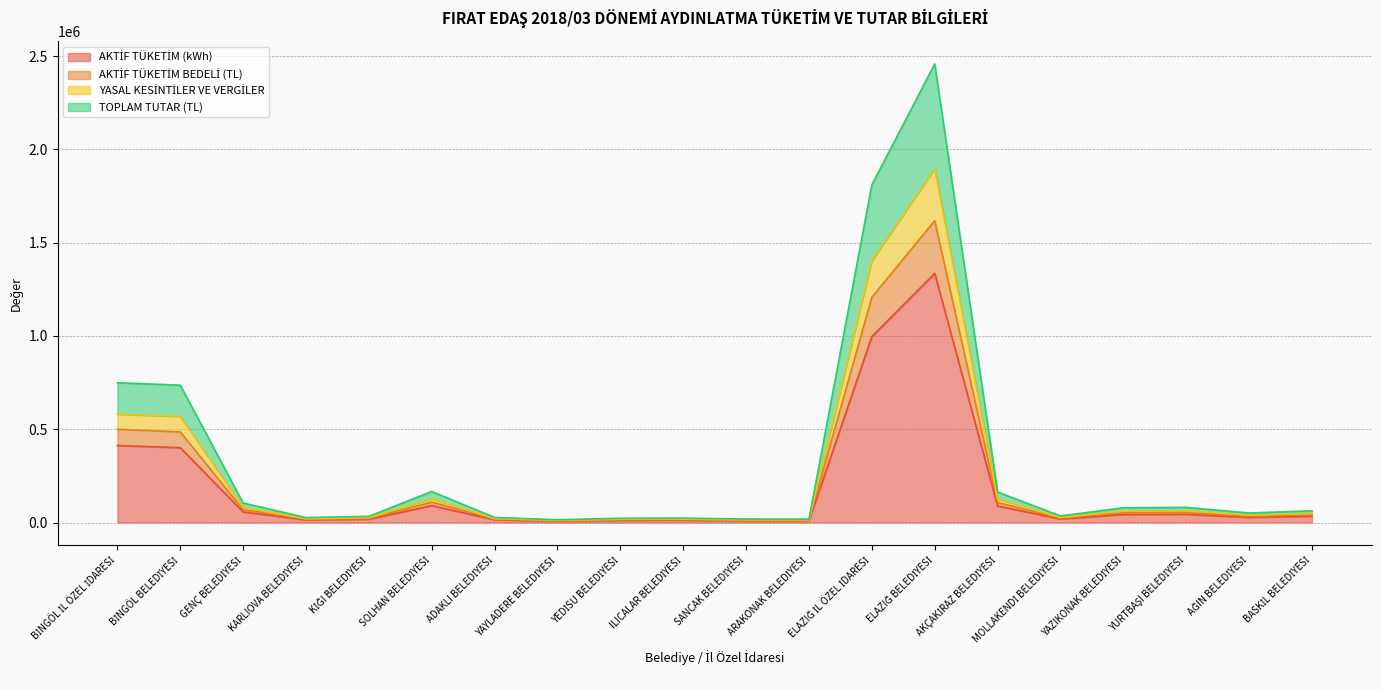

What are all the series names shown in the legend?

AKTİF TÜKETİM (kWh), AKTİF TÜKETİM BEDELİ (TL), YASAL KESİNTİLER VE VERGİLER, TOPLAM TUTAR (TL)